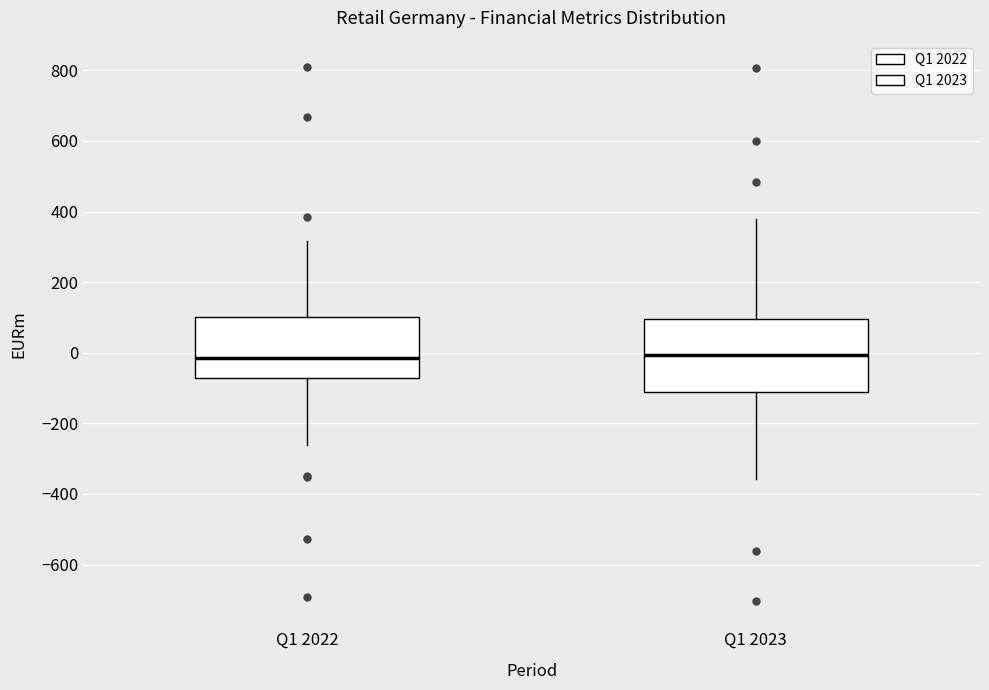

Which box is the tallest, from its lower edge to its upper edge?

Q1 2023